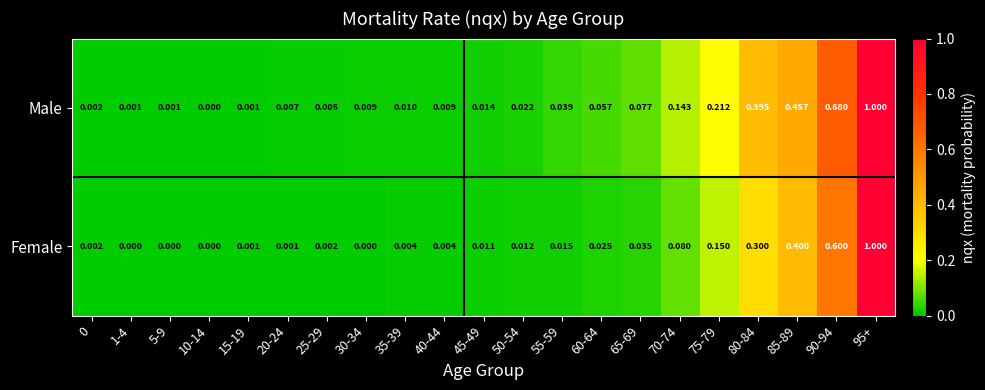

List the series in order of their overall mean, lowest first.

Female, Male